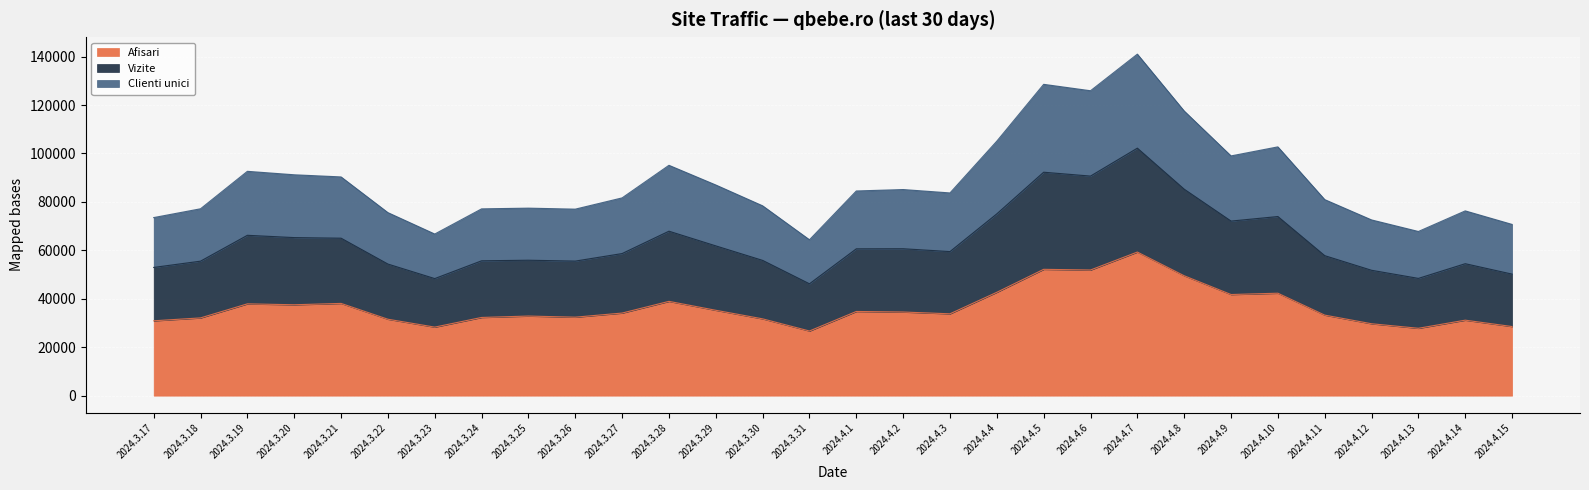

Is the value of Clienti unici at 2024.3.27 greater than the value of Vizite at 2024.4.2?

No